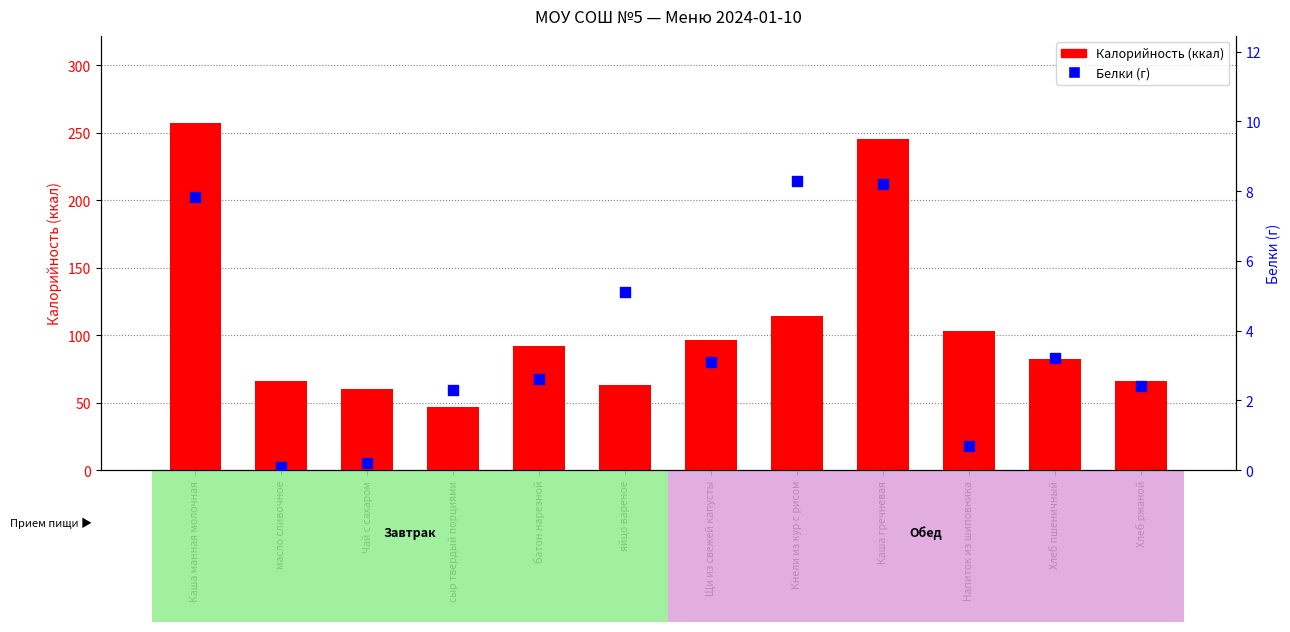

Which series contains the highest Y value?

Калорийность